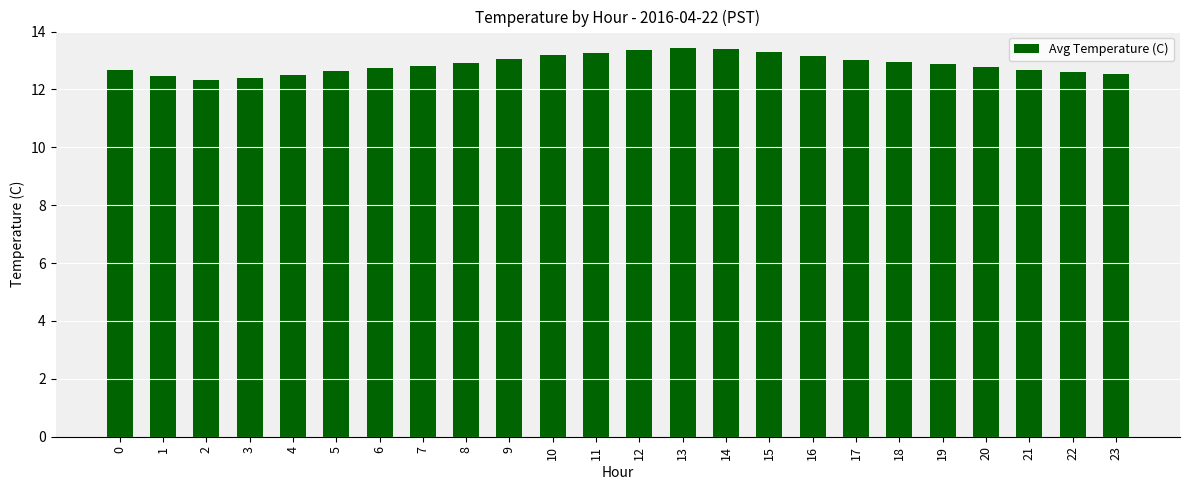

True or false: the data shows 12.6 at 5.

True